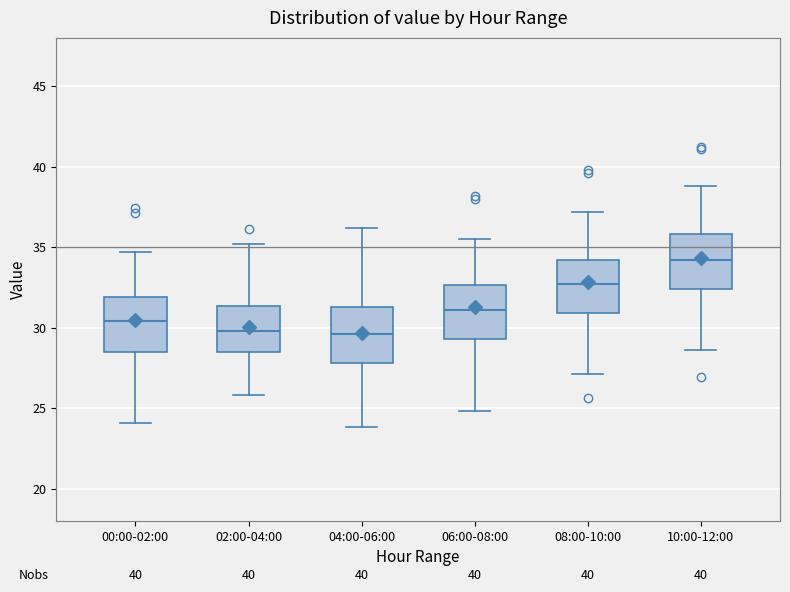

Reading left to right, transcribe this box plot: for each box, give where its median line is, the range the box spans, and where its two whiskers end, as read against the y-axis. The values are not printed on the chart, so give them approximately, as read against the axis.

00:00-02:00: median 30.5, box 28.5 to 32.0, whiskers 24.0 to 34.5
02:00-04:00: median 30.0, box 28.5 to 31.5, whiskers 26.0 to 35.0
04:00-06:00: median 29.5, box 28.0 to 31.5, whiskers 24.0 to 36.0
06:00-08:00: median 31.0, box 29.5 to 32.5, whiskers 25.0 to 35.5
08:00-10:00: median 32.5, box 31.0 to 34.0, whiskers 27.0 to 37.0
10:00-12:00: median 34.0, box 32.5 to 36.0, whiskers 28.5 to 39.0